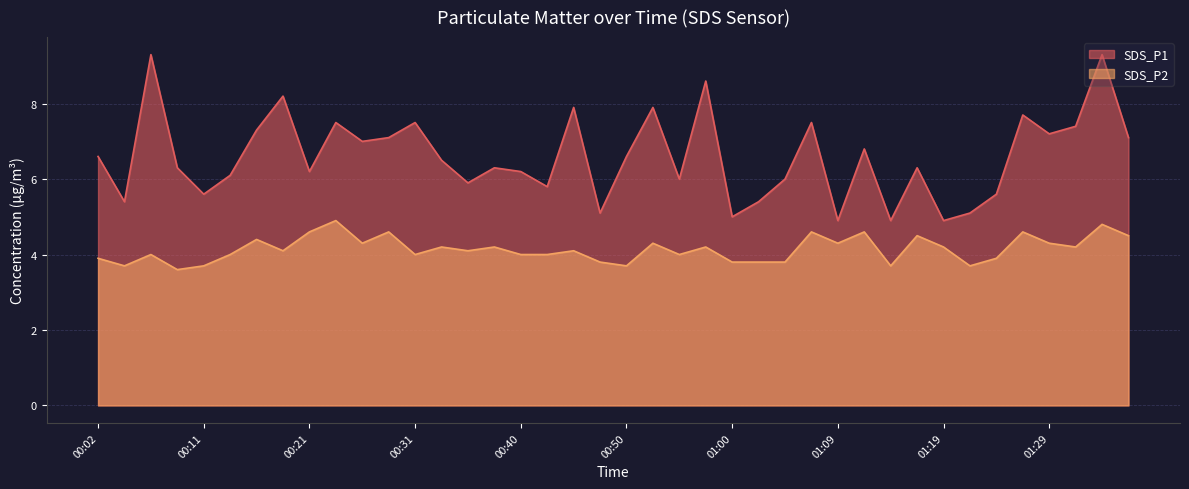

Between 00:19 and 01:22, which series saw the biggest shift?

SDS_P1